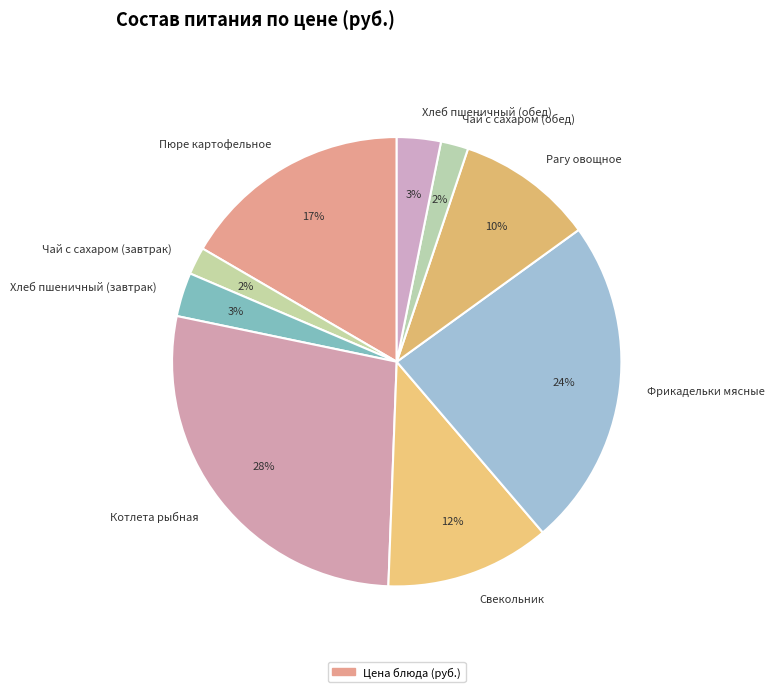

To the nearest percent, what is the combined percentage of Чай с сахаром (обед) and Котлета рыбная?

30%